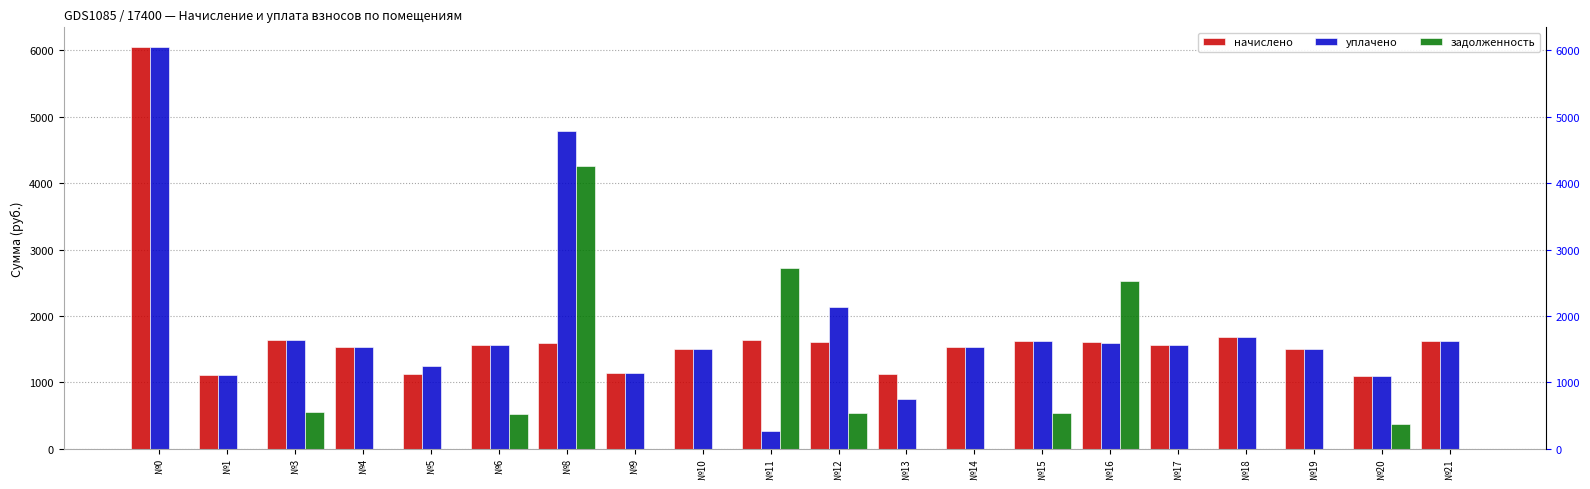

Is the value of задолженность at №15 greater than the value of начислено at №3?

No